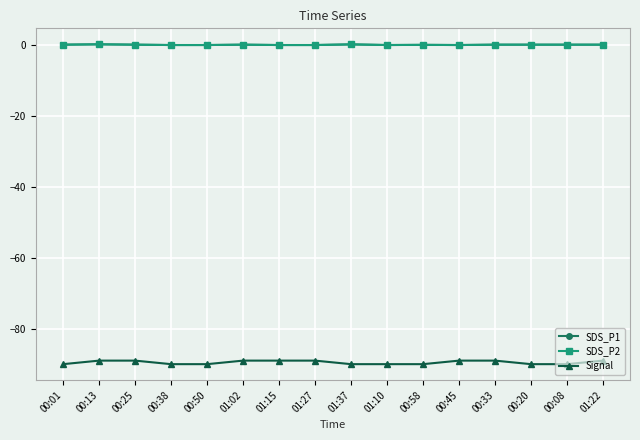

Does the chart have visible grid lines?

Yes